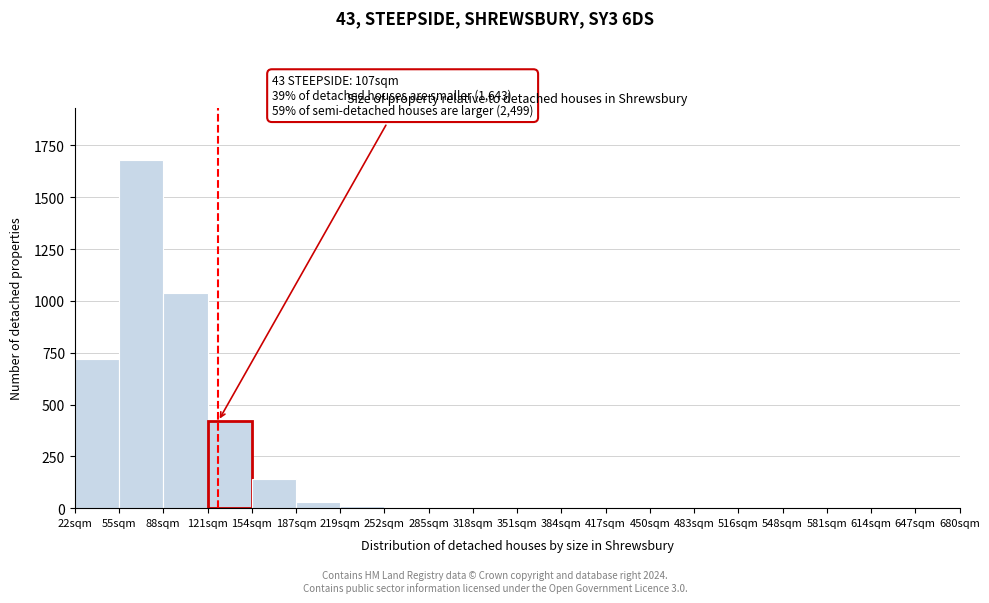

Where is the data nearest to the value 840?

22sqm